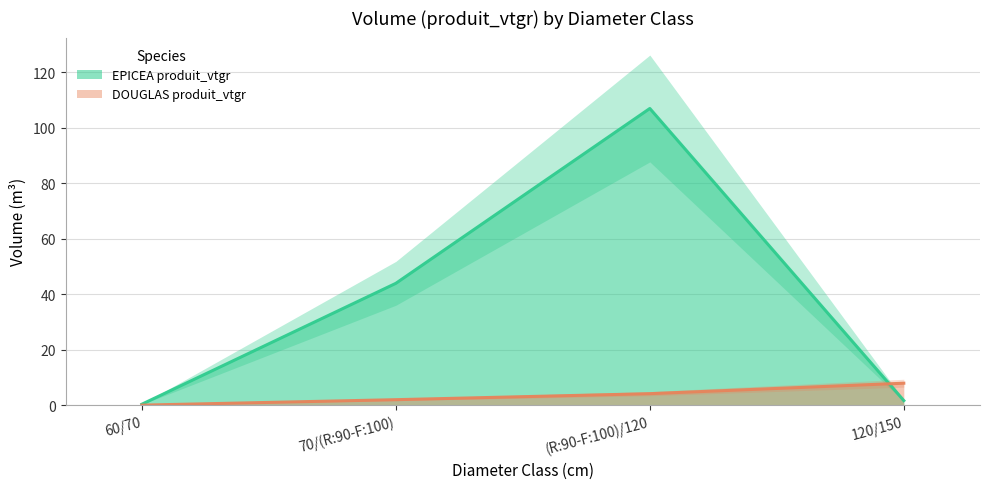

What is the difference between the second highest and second lowest values in the EPICEA produit_vtgr series?

42.3